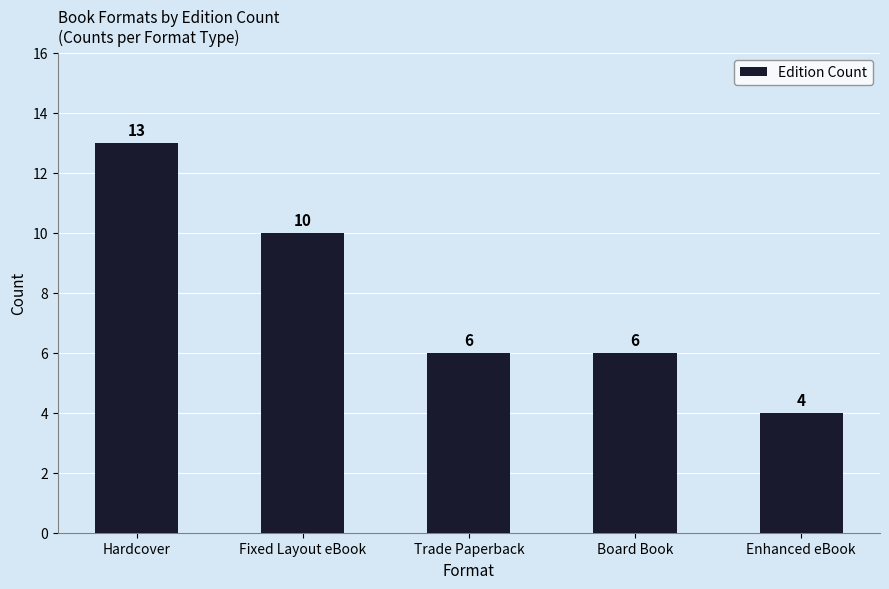

What is the greatest value displayed?

13